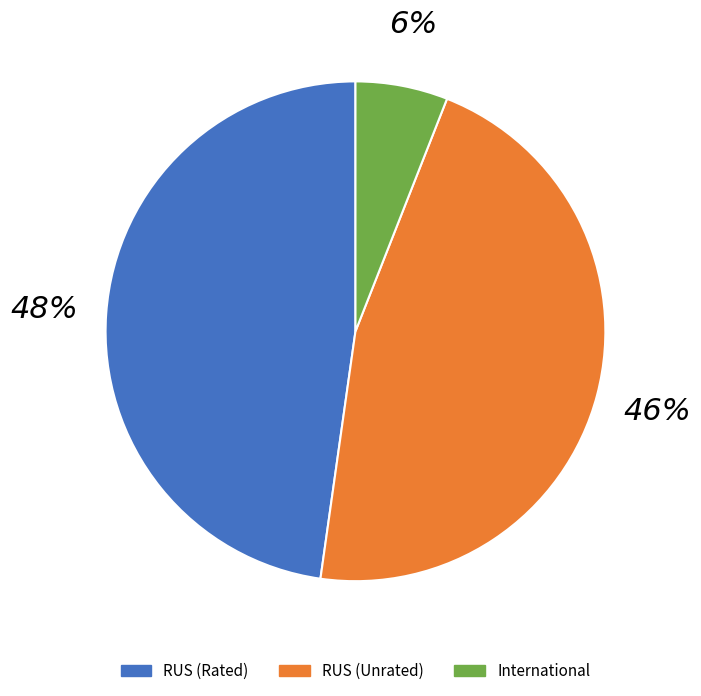

To the nearest percent, what is the average slice percentage?

33%